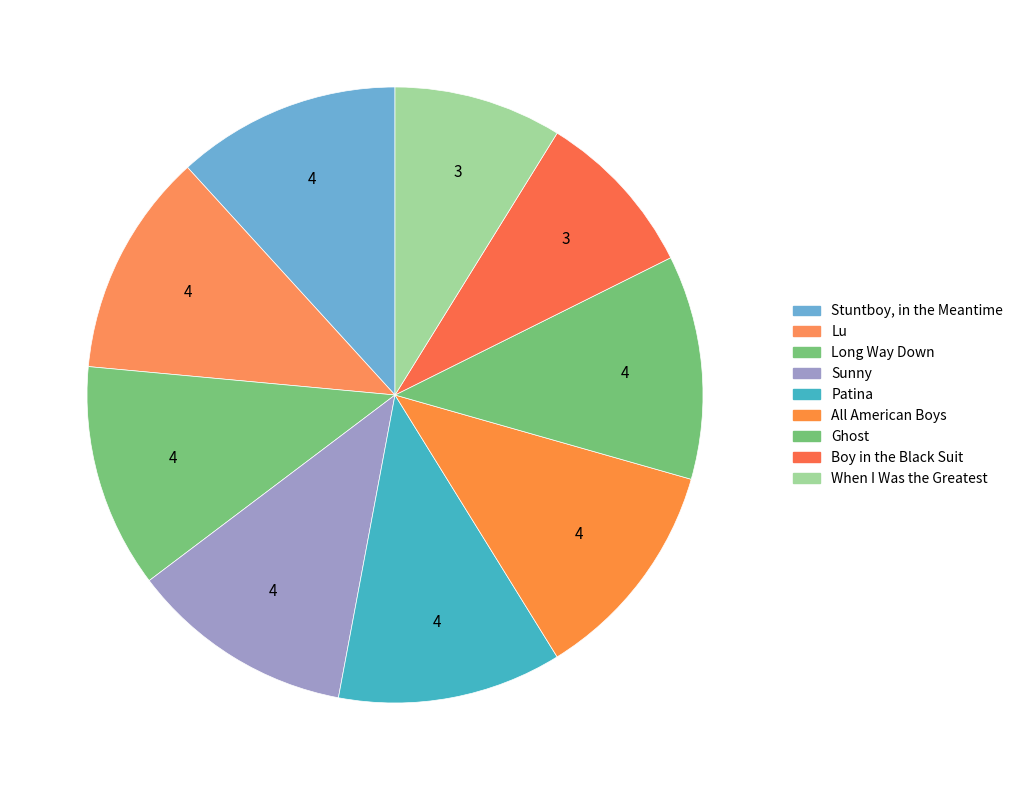

Rank the categories by value from lowest to highest.

Boy in the Black Suit, When I Was the Greatest, Stuntboy, in the Meantime, Lu, Long Way Down, Sunny, Patina, All American Boys, Ghost